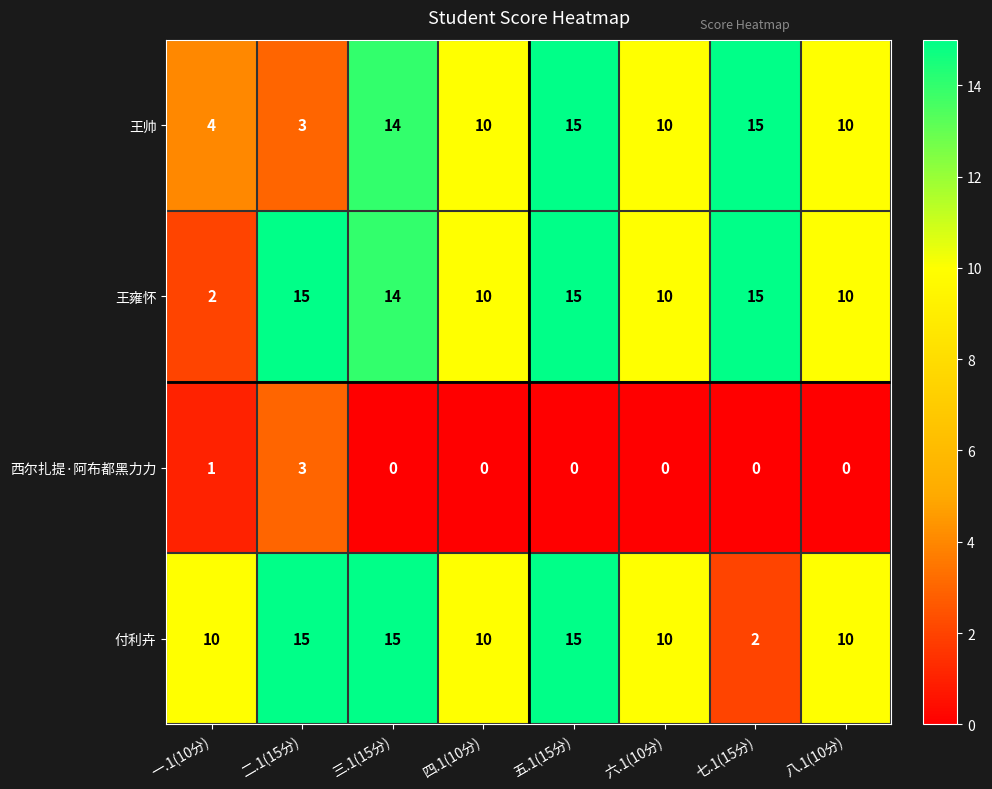

What is the average value of the 王雍怀 series?

11